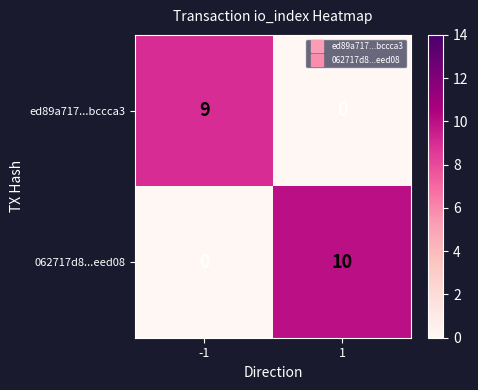

Reading left to right, list all the values displayed in this chart.

ed89a717...bccca3: 9	0
062717d8...eed08: 0	10